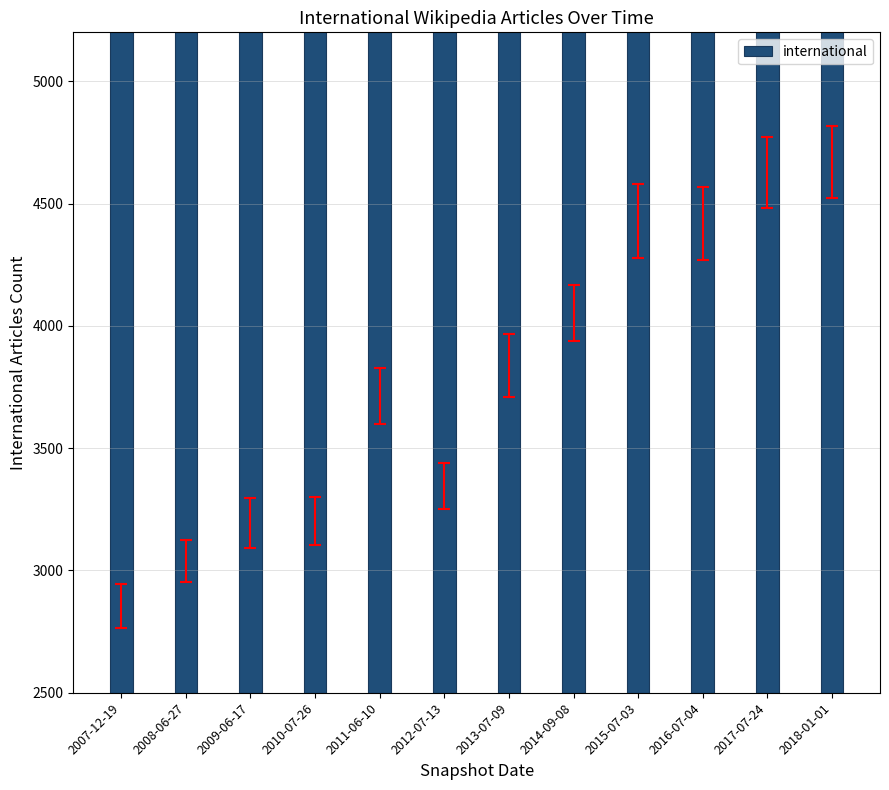

What value does the data have at 2011-06-10, to the nearest 100?

3700